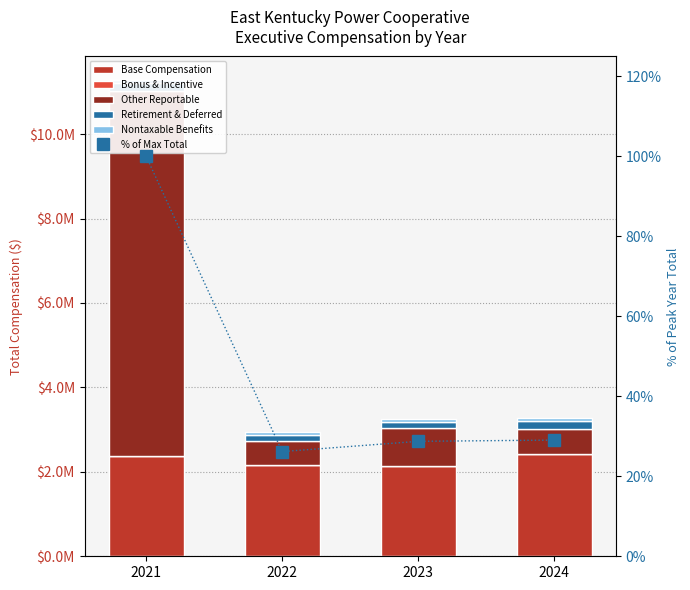

Reading left to right, list all the values displayed in this chart.

Base Compensation: 2363711.0	2150726.0	2127486.0	2412615.0
Bonus & Incentive: 0.0	5855.0	10000.0	8000.0
Other Reportable: 8668536.0	580926.0	897803.0	606195.0
Retirement & Deferred: 174698.0	143642.0	134731.0	166902.0
Nontaxable Benefits: 68689.0	71950.0	71463.0	83067.0
% of Max Total: 100.0	26.2	28.7	29.1